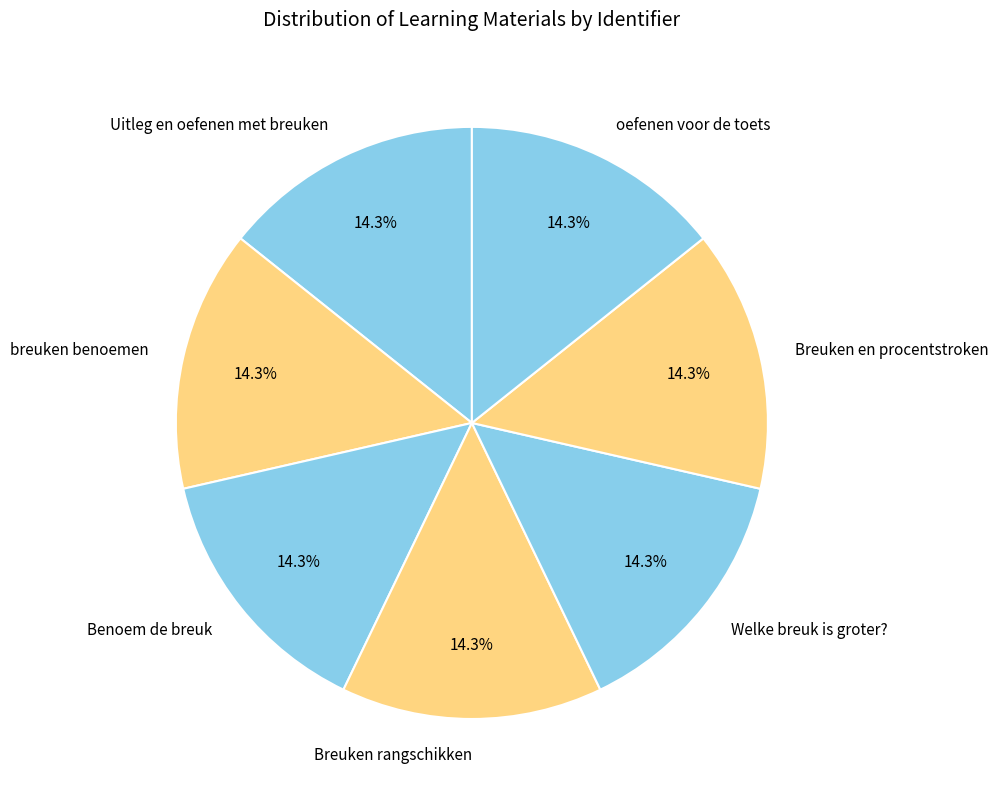

Does Breuken rangschikken represent more than half of the total?

No